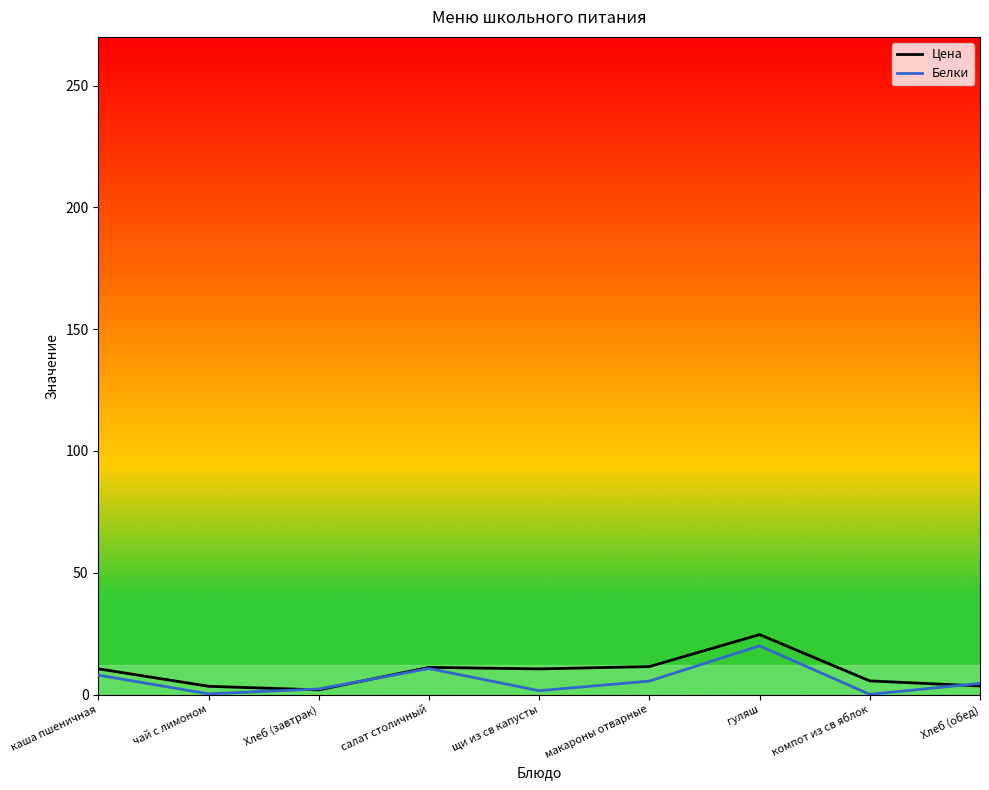

Between каша пшеничная and гуляш, which series saw the biggest shift?

Цена